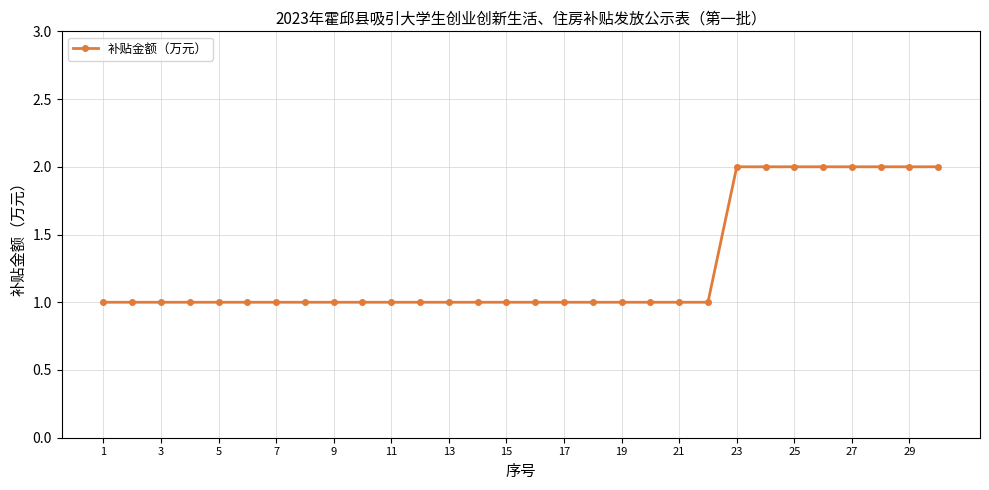

What is the sum of all values?

38